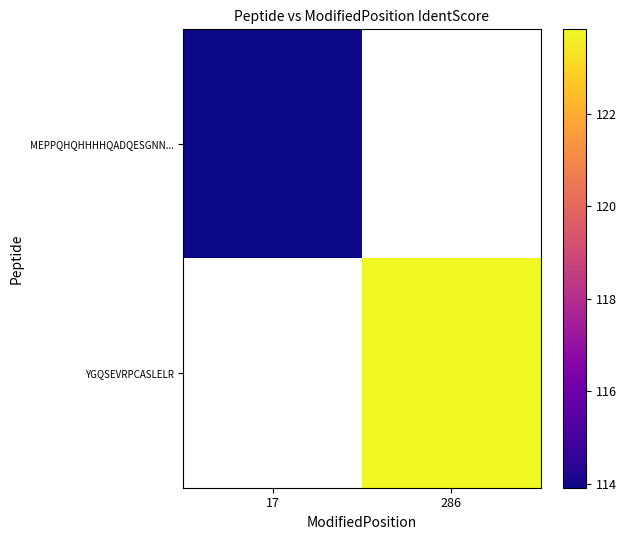

At 286, list the series in order from smallest to largest.

MEPPQHQHHHHQADQESGNN..., YGQSEVRPCASLELR